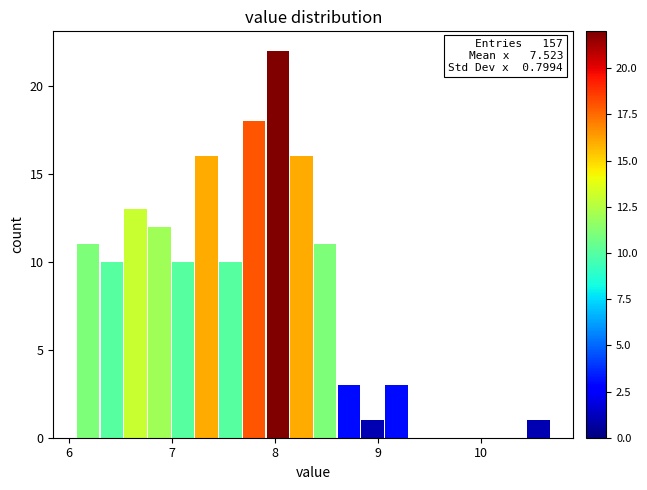

Around what value on the x-axis is the tallest bar? Give the approximate position of its centre, as read against the axis.

8.0